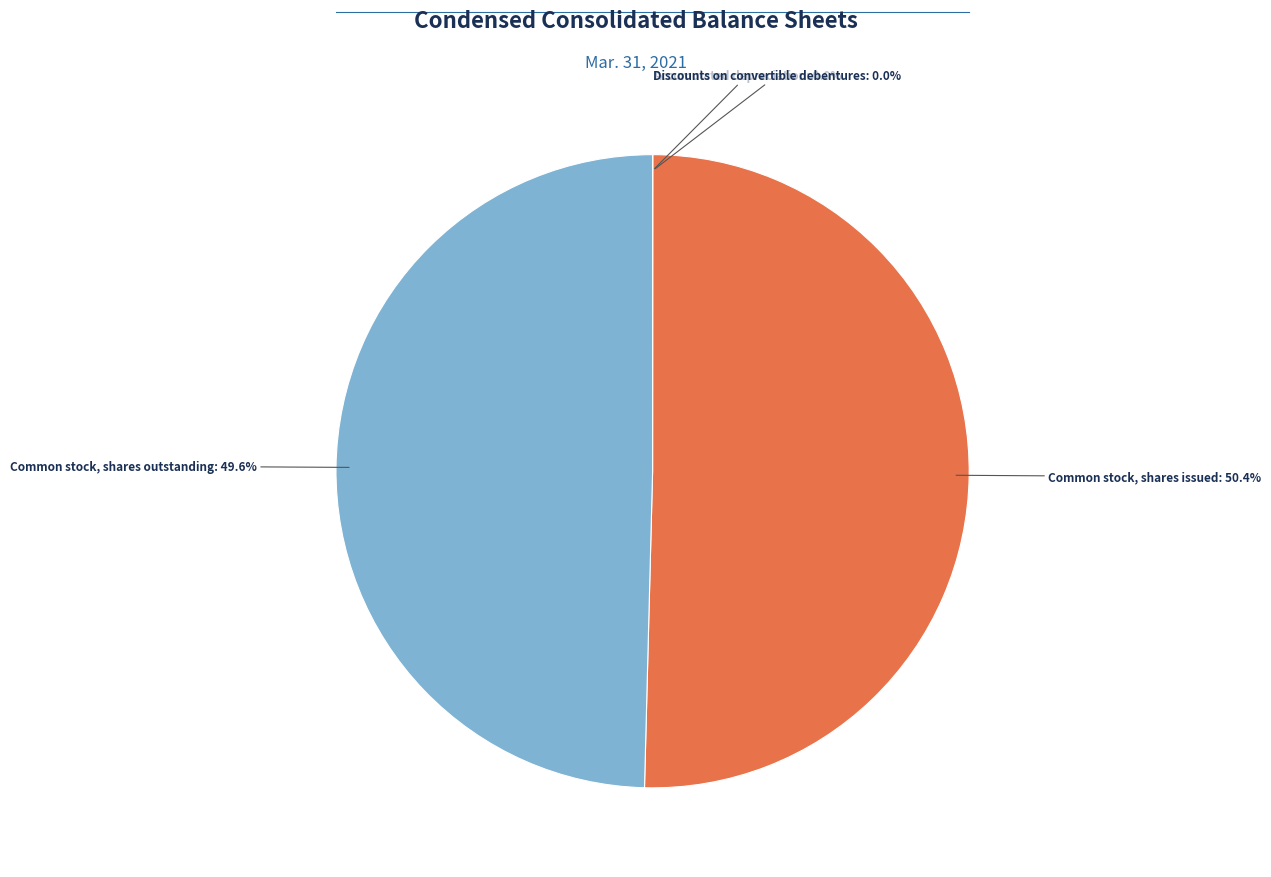

Is there a majority slice in this chart?

Yes